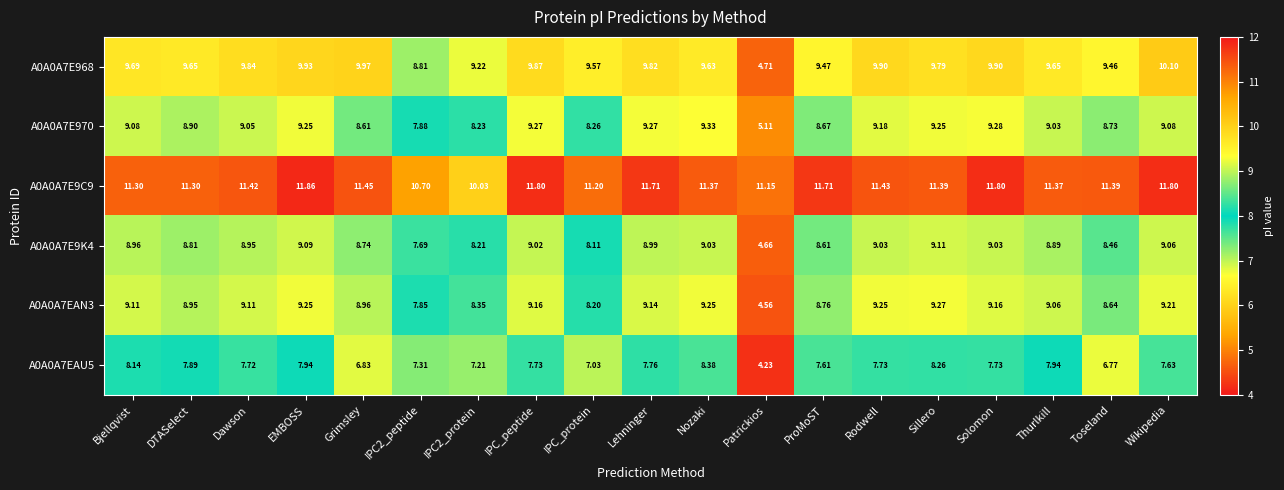

At which label does A0A0A7E968 first exceed 9?

Bjellqvist